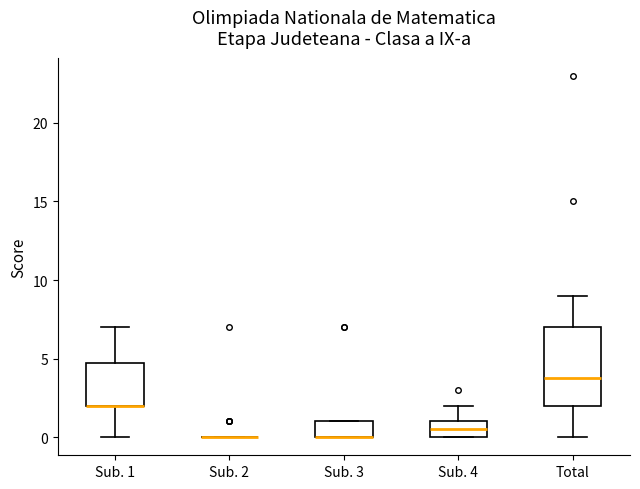

Reading left to right, read every box against the y-axis: the position of its median line, the range the box covers, and the ends of its whiskers. The values are not printed on the chart, so give them approximately, as read against the axis.

Sub. 1: median 2.0 (drawn on the box's lower edge), box 2.0 to 5.0, whiskers 0.0 to 7.0
Sub. 2: box collapsed to a line at 0.0, whiskers 0.0 to 0.0
Sub. 3: median 0.0 (drawn on the box's lower edge), box 0.0 to 1.0, whiskers 0.0 to 1.0
Sub. 4: median 0.5, box 0.0 to 1.0, whiskers 0.0 to 2.0
Total: median 4.0, box 2.0 to 7.0, whiskers 0.0 to 9.0